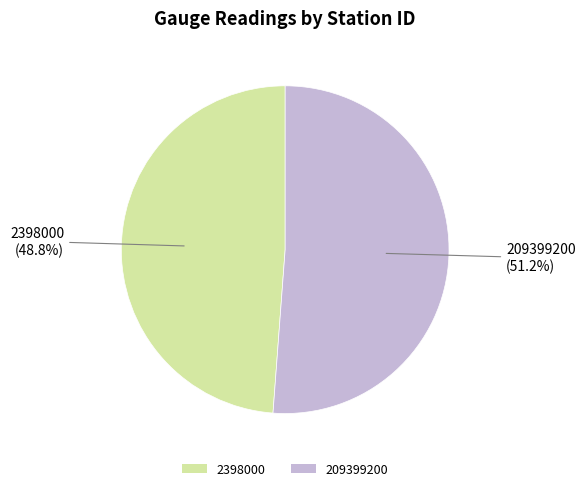

True or false: 209399200 accounts for 51% of the total.

True